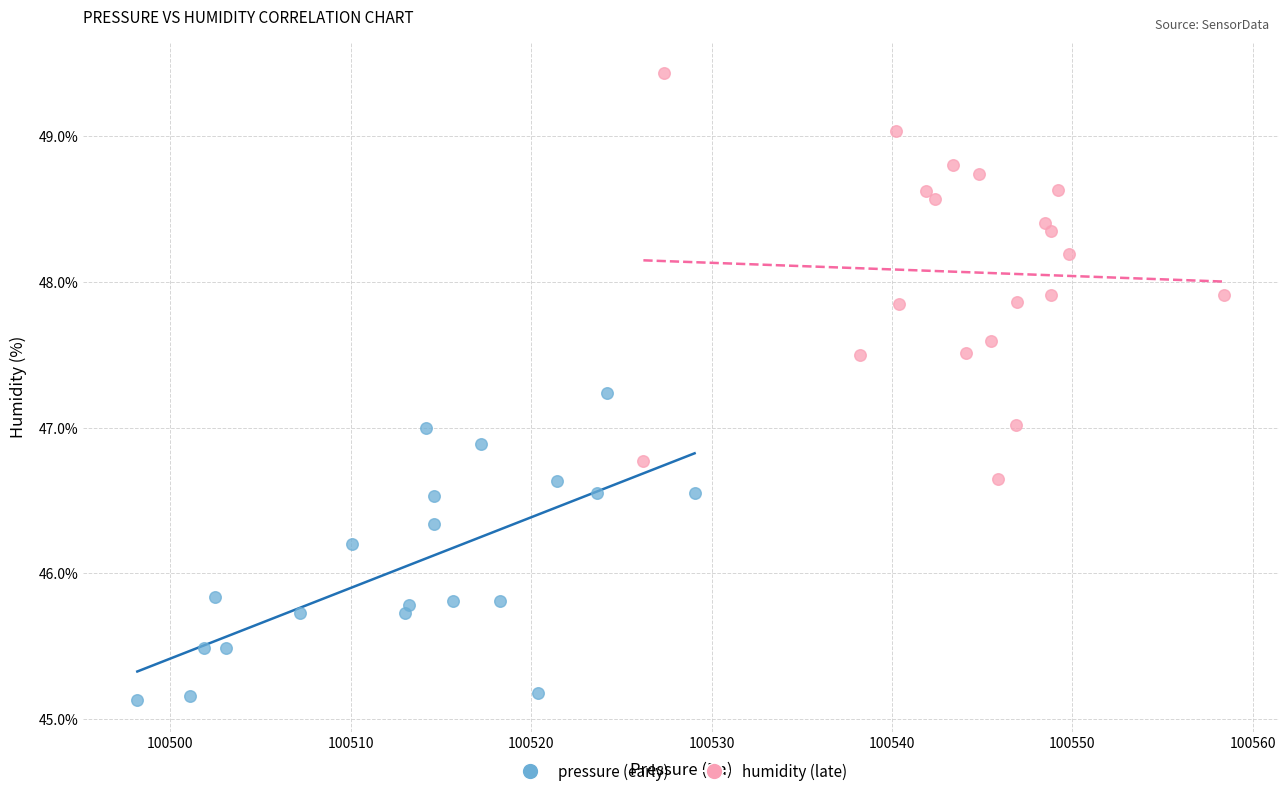

Which series contains the lowest Y value?

pressure (early)